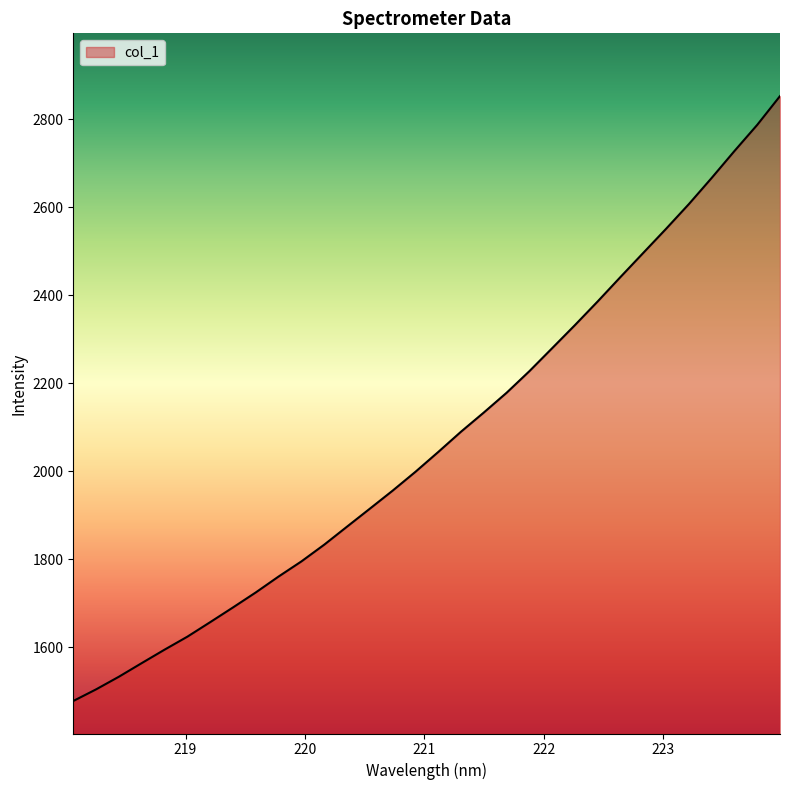

What is the greatest value displayed?

2852.3